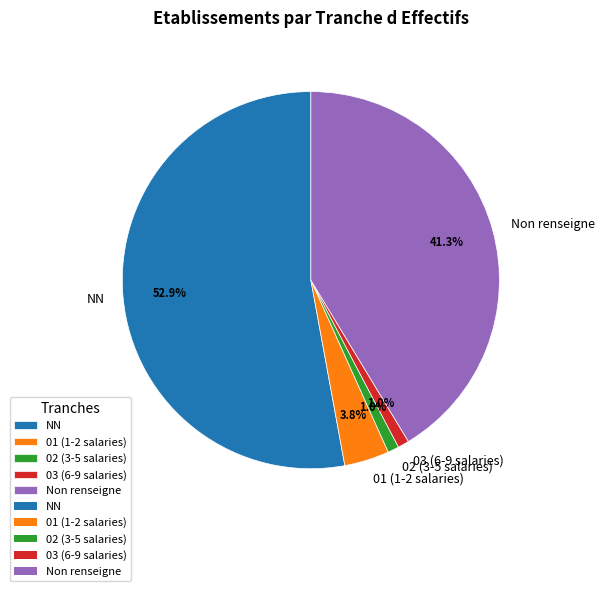

How many segments does this pie chart have?

5